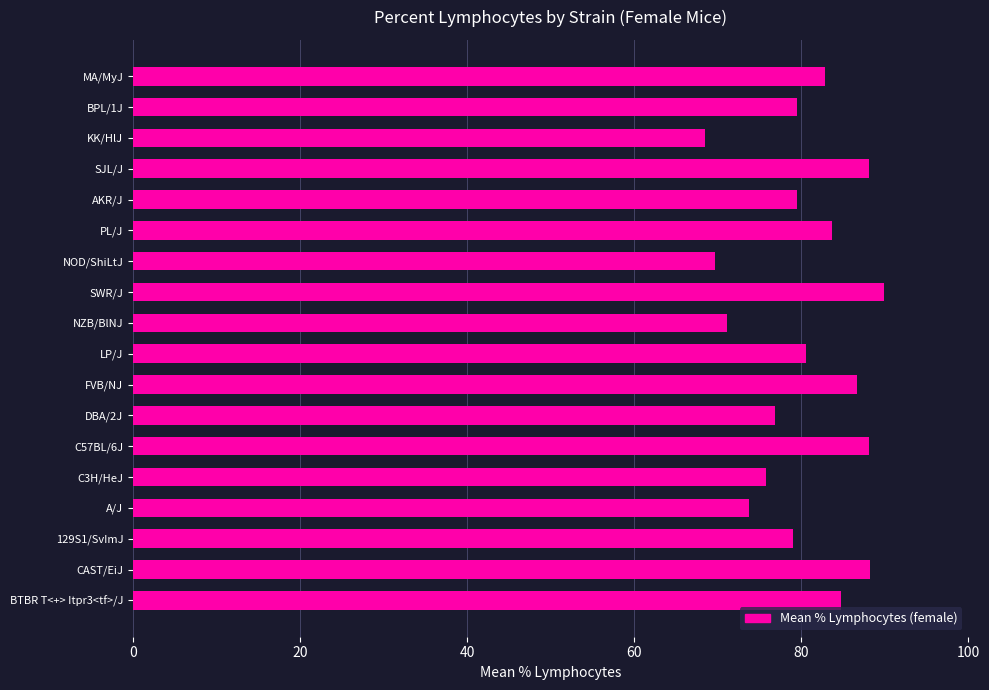

True or false: the data shows 36.0 at NZB/BlNJ.

False